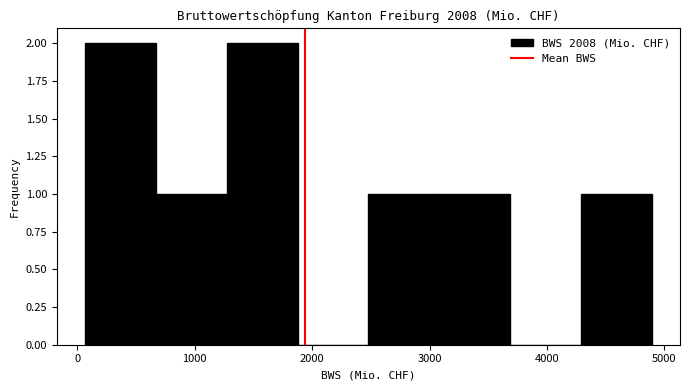

Reading left to right, transcribe this chart: for each bar, give the range it covers on the x-axis and its height. Neither the bar edges nor the heights are printed on the chart, so give them approximately, as read against the axes.

100 to 700: 2
700 to 1300: 1
1300 to 1900: 2
1900 to 2500: 0
2500 to 3100: 1
3100 to 3700: 1
3700 to 4300: 0
4300 to 4900: 1